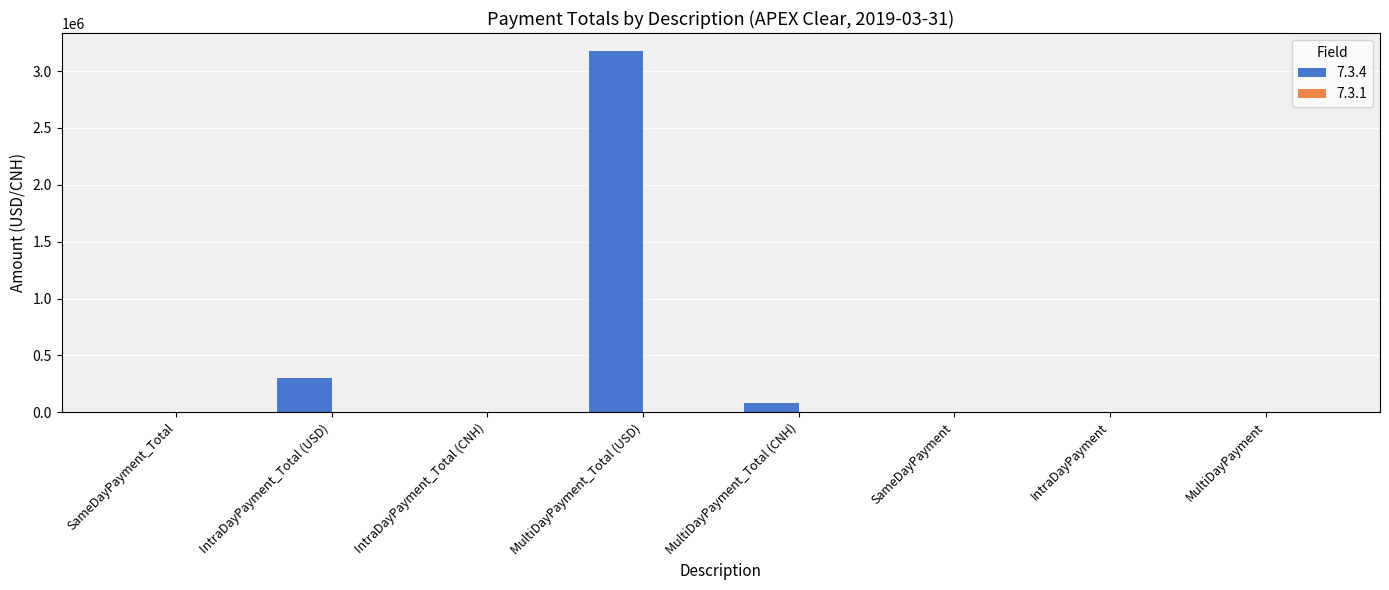

How many categories are shown in the chart?

8